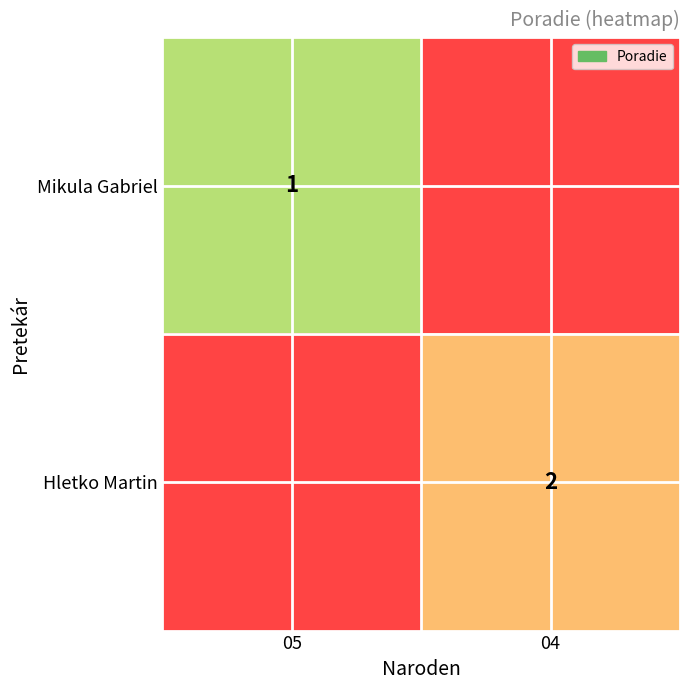

The value of Hletko Martin at 04 is 2. True or false?

True